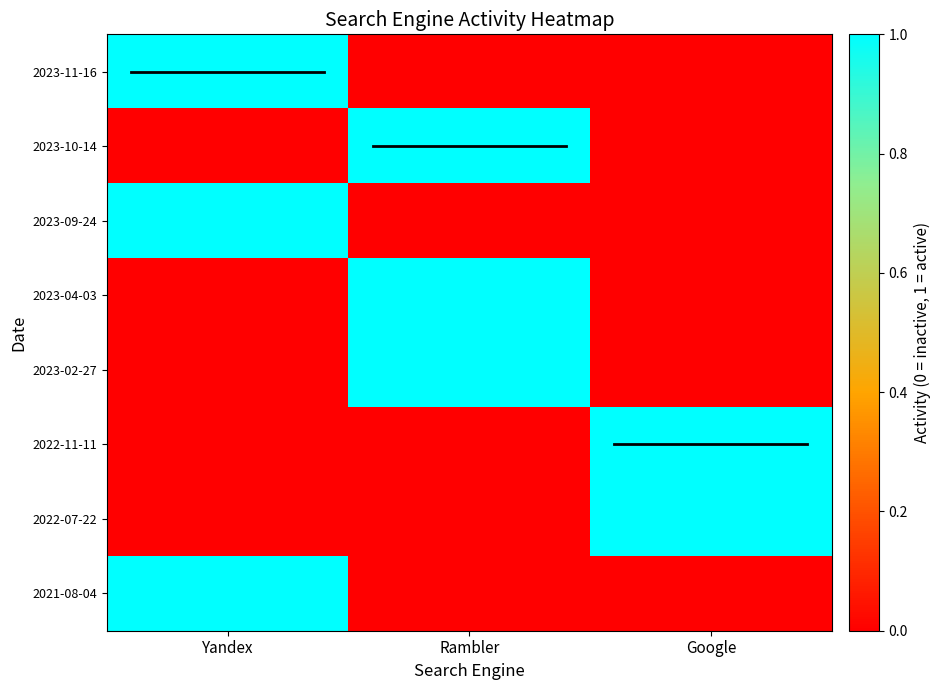

Reading right to left, transcribe all the data shown in this chart.

2023-11-16: Google=0	Rambler=0	Yandex=1
2023-10-14: Google=0	Rambler=1	Yandex=0
2023-09-24: Google=0	Rambler=0	Yandex=1
2023-04-03: Google=0	Rambler=1	Yandex=0
2023-02-27: Google=0	Rambler=1	Yandex=0
2022-11-11: Google=1	Rambler=0	Yandex=0
2022-07-22: Google=1	Rambler=0	Yandex=0
2021-08-04: Google=0	Rambler=0	Yandex=1